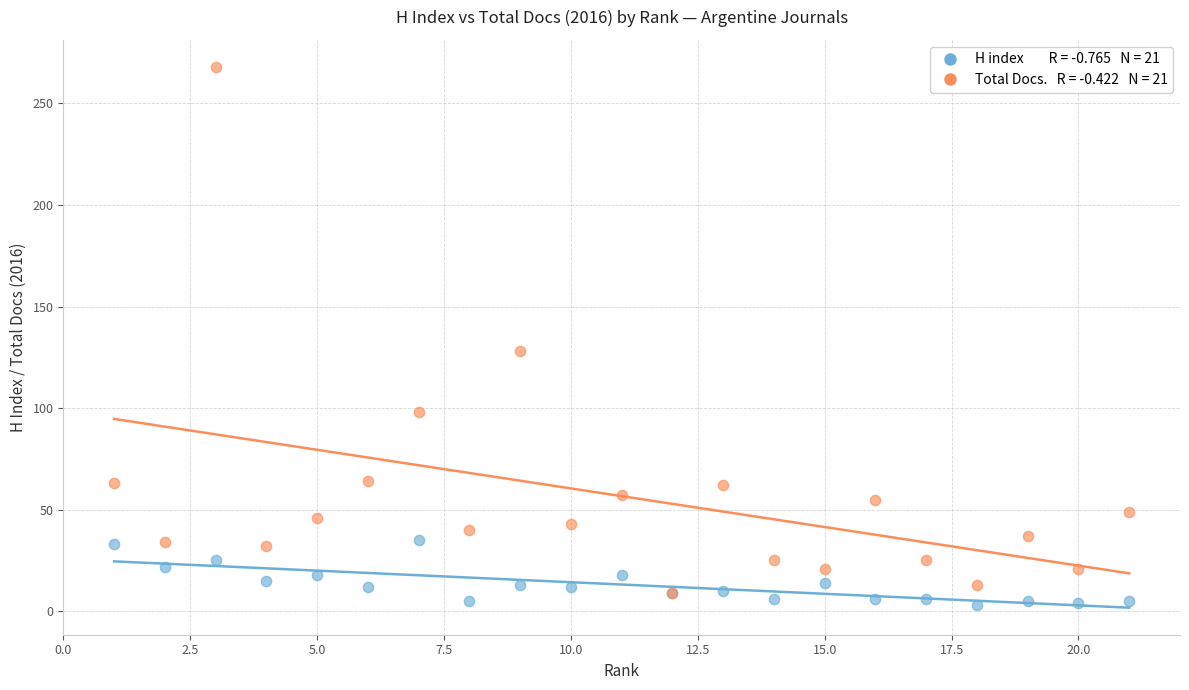

Across all series, what Y value is closest to 135?

128